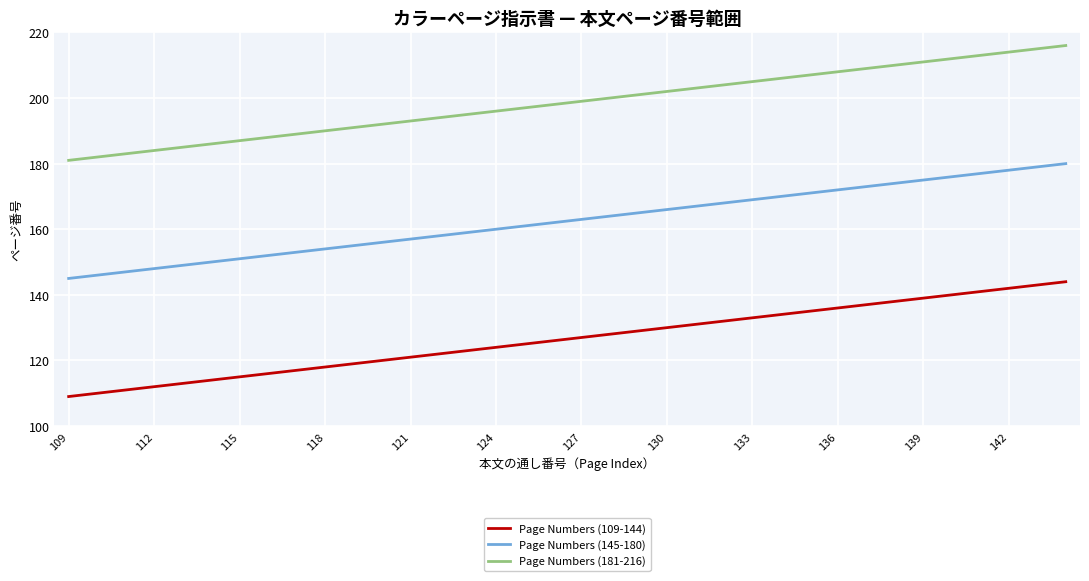

What is the minimum value shown in the chart?

109